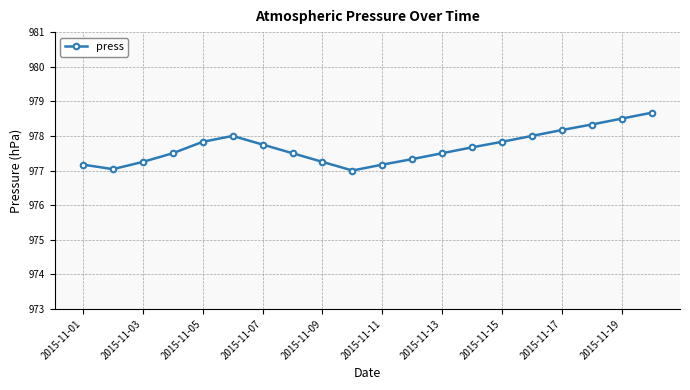

What is the value of the 14th point from the left?

977.7